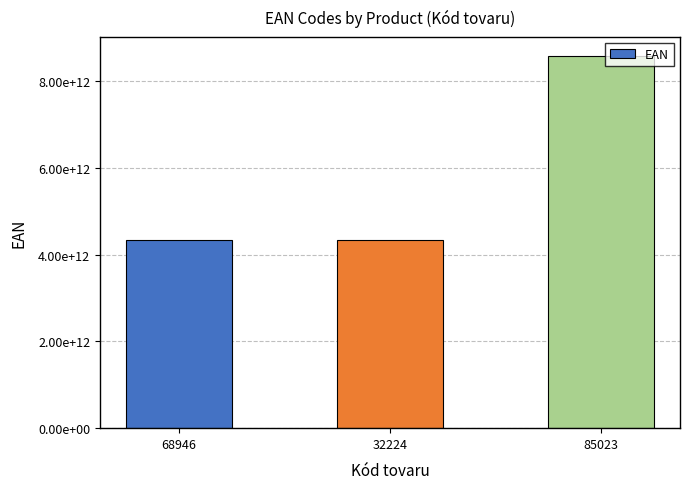

Rank the categories by value from lowest to highest.

32224, 68946, 85023